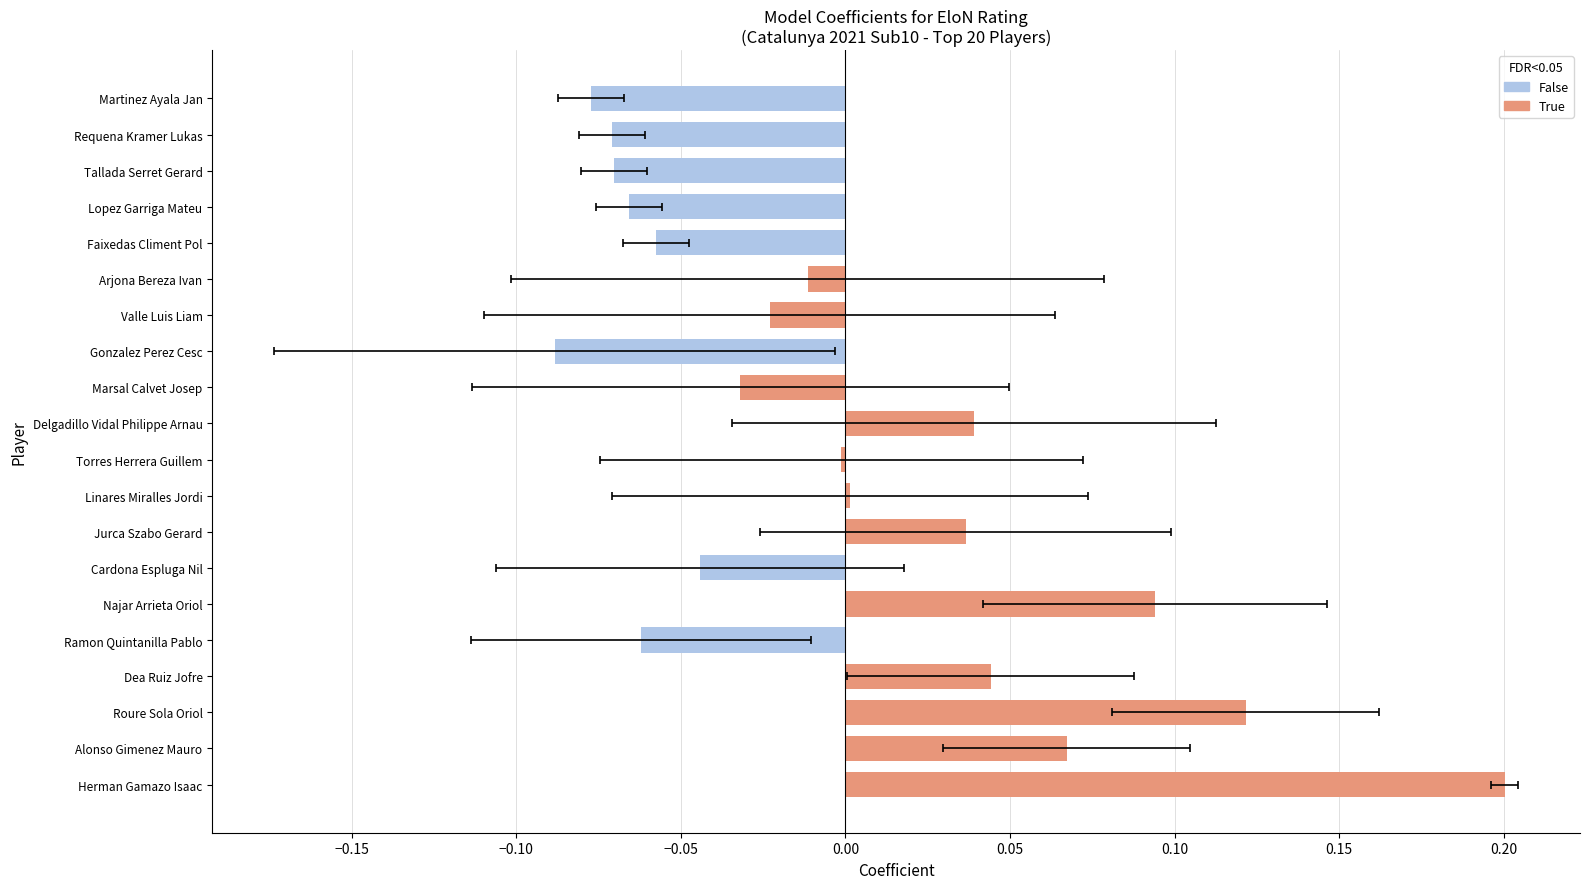

List the labels in order of value, largest first.

Herman Gamazo Isaac, Roure Sola Oriol, Najar Arrieta Oriol, Alonso Gimenez Mauro, Dea Ruiz Jofre, Delgadillo Vidal Philippe Arnau, Jurca Szabo Gerard, Linares Miralles Jordi, Torres Herrera Guillem, Arjona Bereza Ivan, Valle Luis Liam, Marsal Calvet Josep, Cardona Espluga Nil, Faixedas Climent Pol, Ramon Quintanilla Pablo, Lopez Garriga Mateu, Tallada Serret Gerard, Requena Kramer Lukas, Martinez Ayala Jan, Gonzalez Perez Cesc